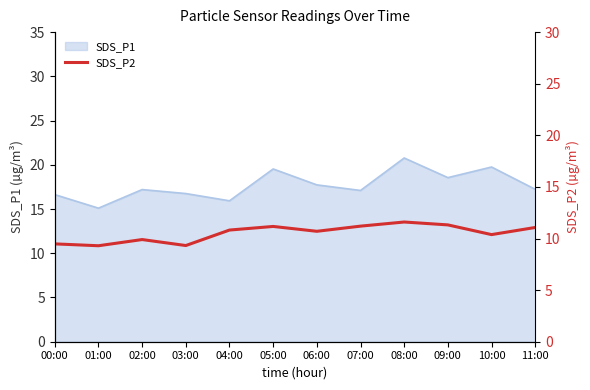

The SDS_P1 series shows 24.6 at 02:00. True or false?

False